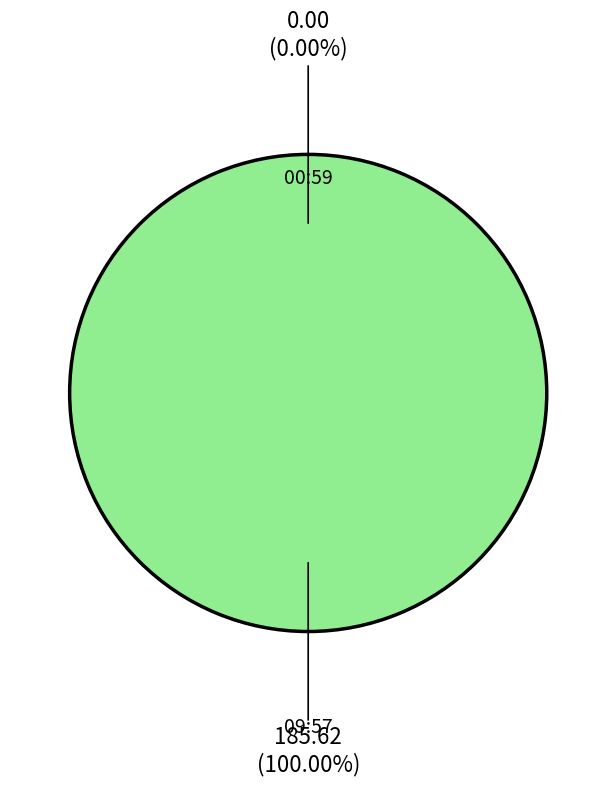

Which category has the smallest portion of the pie?

2023-05-24T00:59:12.572Z